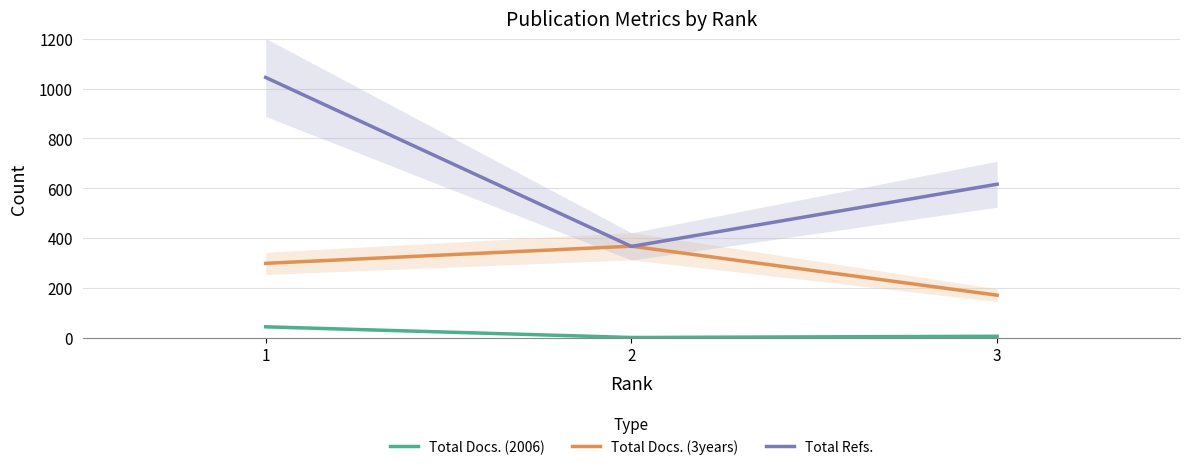

Which series changed the most between 1 and 3?

Total Refs.